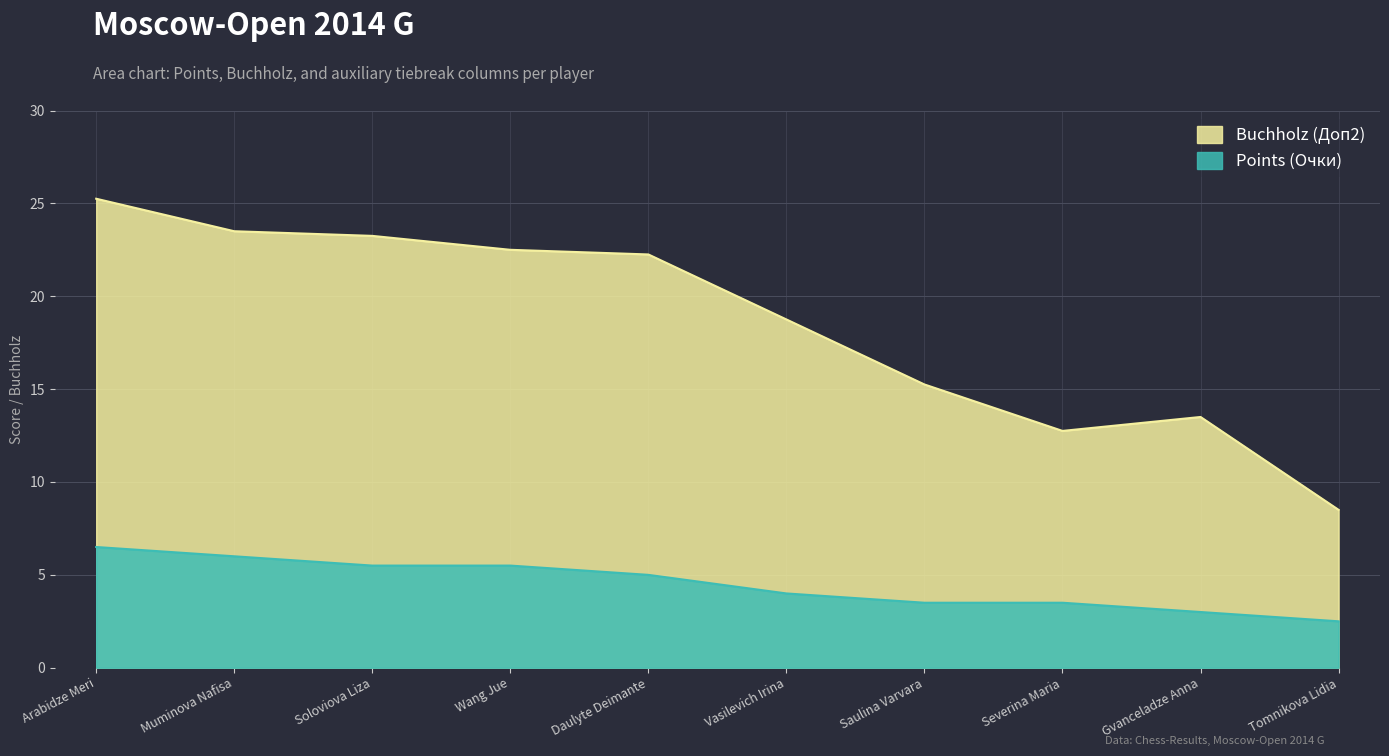

The value of Buchholz (Доп2) at Wang Jue is 7.6. True or false?

False